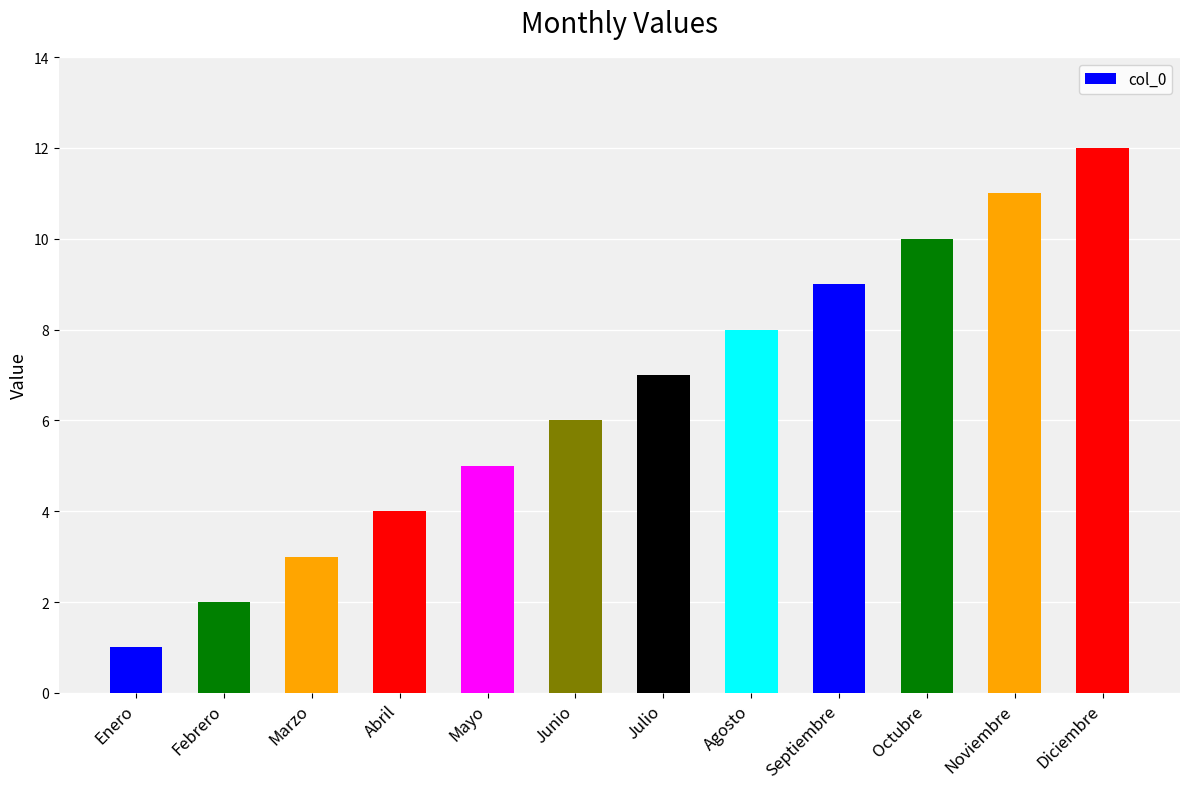

Reading left to right, transcribe all the data shown in this chart.

1	2	3	4	5	6	7	8	9	10	11	12